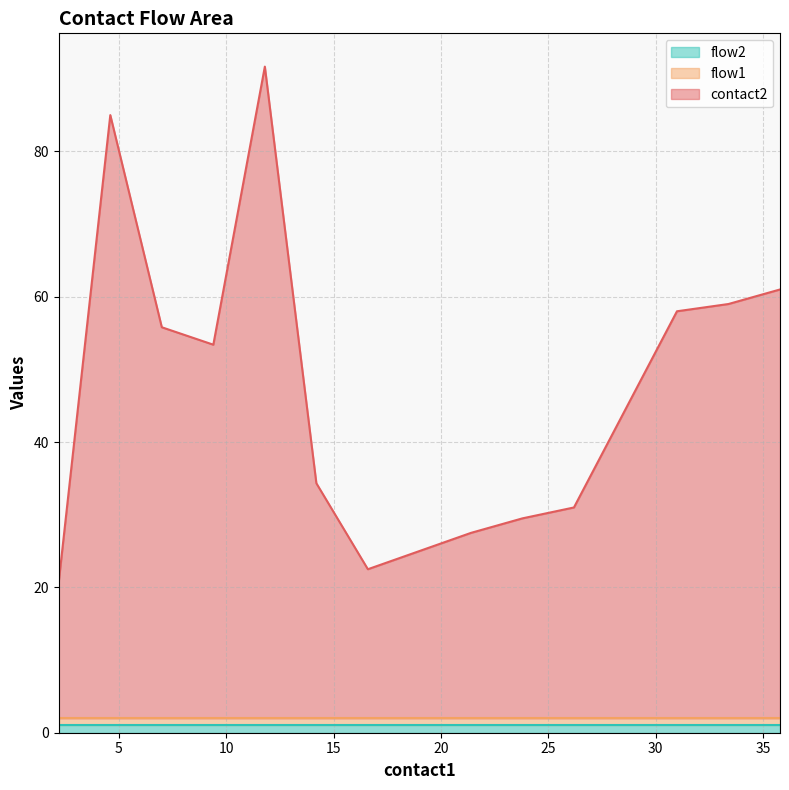

True or false: flow1 and contact2 cross at least once.

False